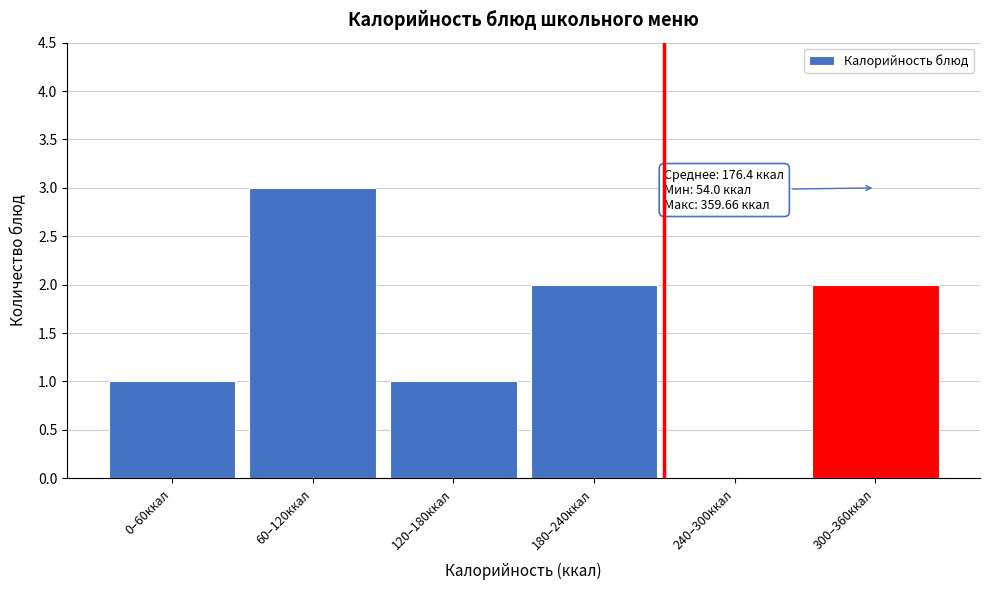

Reading right to left, what are all the values shown in this chart?

300–360ккал=2	240–300ккал=0	180–240ккал=2	120–180ккал=1	60–120ккал=3	0–60ккал=1